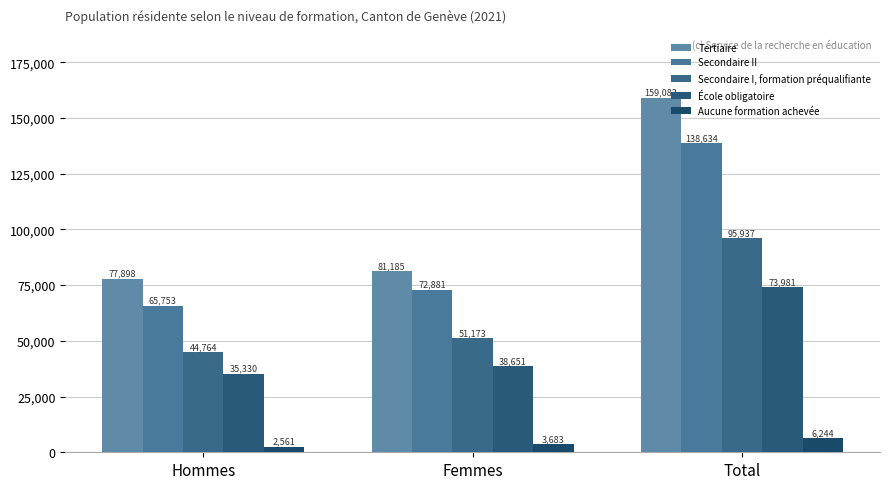

What is the difference between the highest and lowest values at Hommes?

75337.2